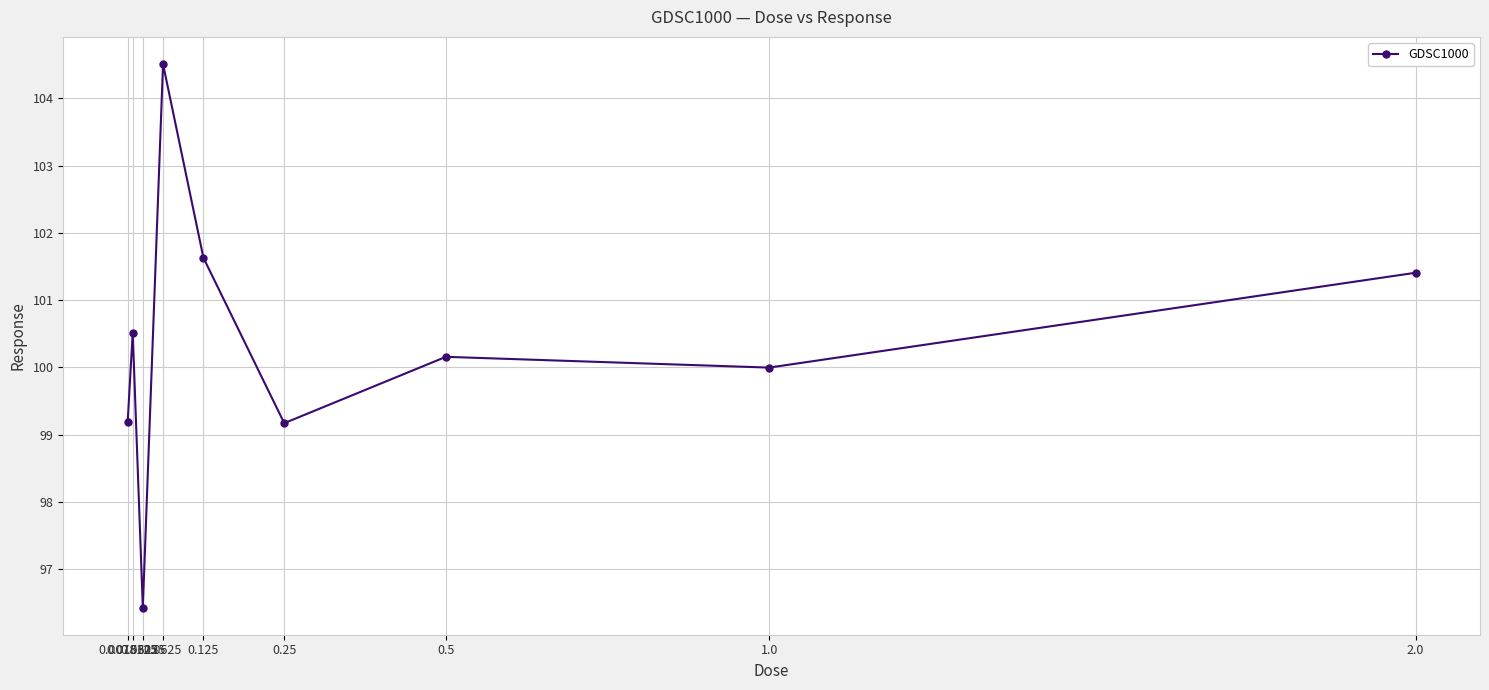

What is the greatest value displayed?

104.5